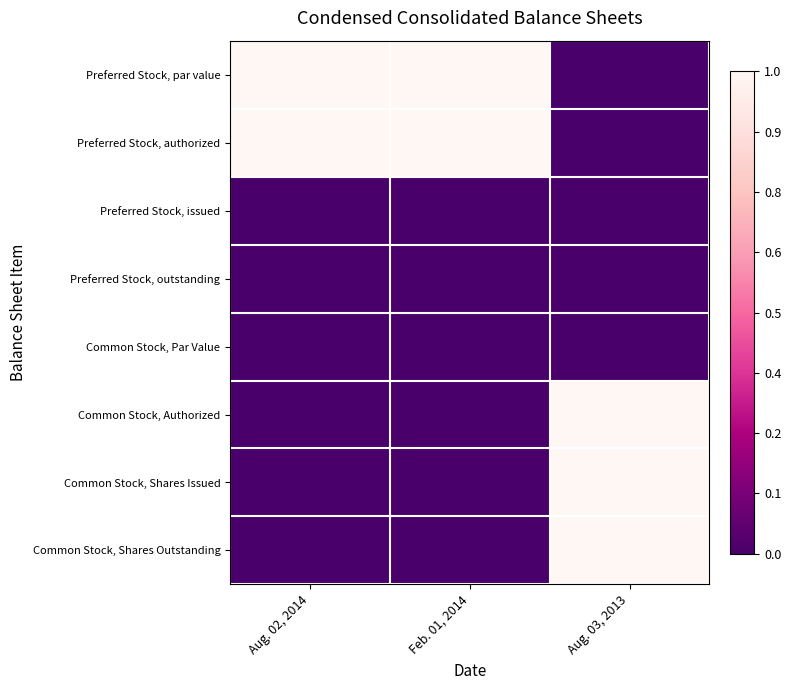

How many data points does each series have?

3